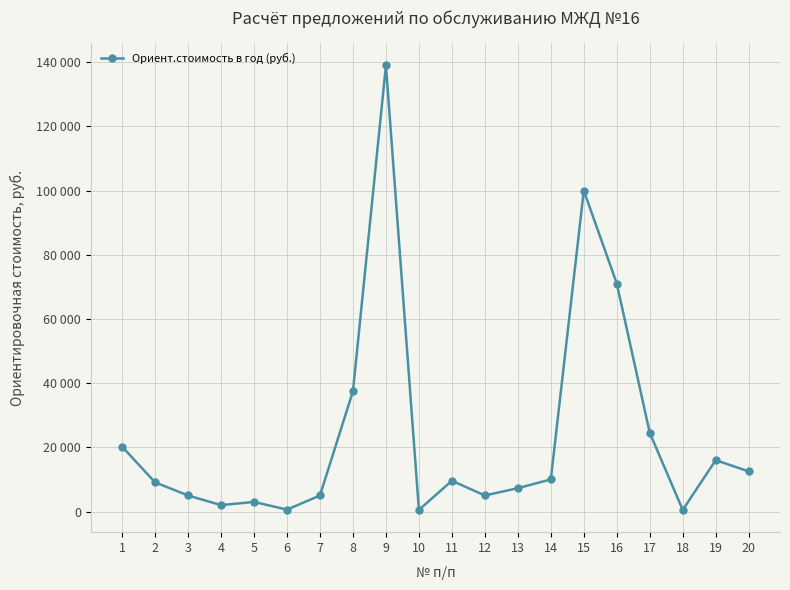

Is it true that the value at 20 is 12510?

True